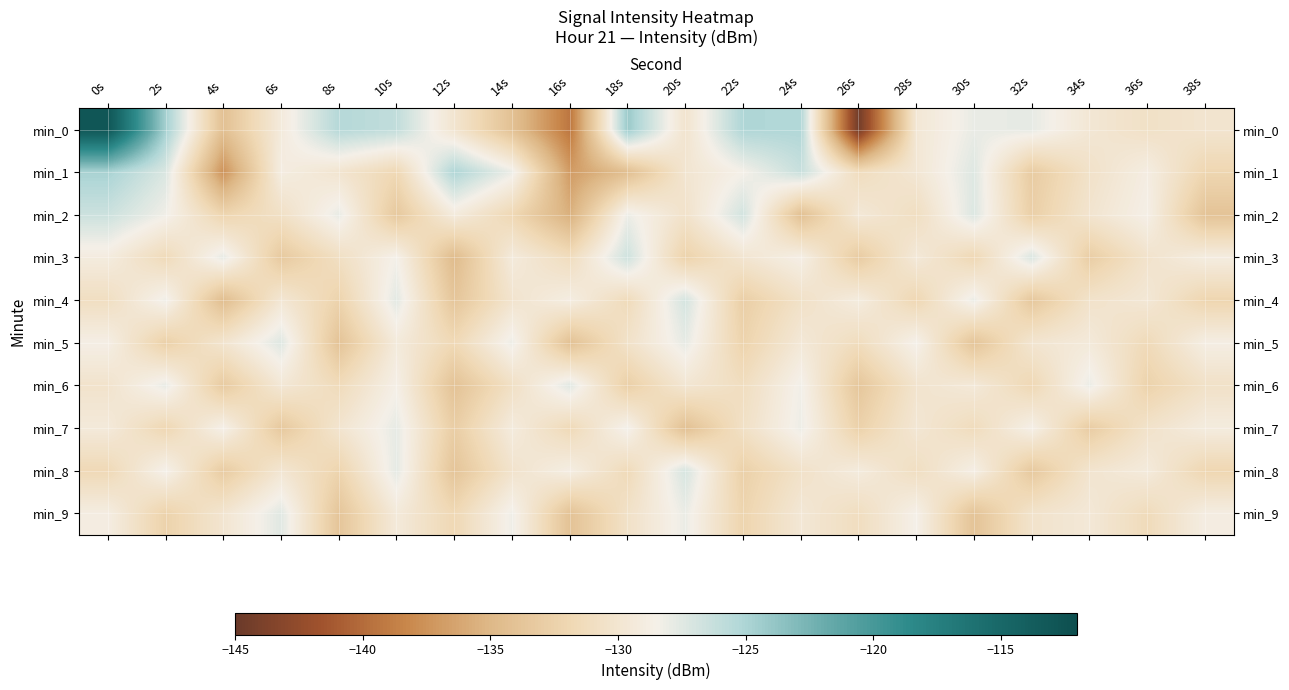

Reading right to left, what are all the values shown in this chart?

min_0: 38s=-130.1	36s=-130.7	34s=-129.8	32s=-127.8	30s=-127.9	28s=-129.7	26s=-144.5	24s=-125.2	22s=-125.1	20s=-130.2	18s=-124.2	16s=-139.3	14s=-134.1	12s=-130.1	10s=-126.0	8s=-125.4	6s=-129.3	4s=-134.2	2s=-124.6	0s=-112.9
min_1: 38s=-132.0	36s=-128.9	34s=-130.5	32s=-133.1	30s=-127.4	28s=-129.8	26s=-131.2	24s=-126.3	22s=-128.5	20s=-130.0	18s=-134.3	16s=-136.9	14s=-128.0	12s=-125.1	10s=-131.8	8s=-130.1	6s=-128.9	4s=-137.5	2s=-127.2	0s=-124.8
min_2: 38s=-133.9	36s=-128.6	34s=-130.1	32s=-132.7	30s=-127.3	28s=-131.0	26s=-129.6	24s=-134.2	22s=-126.8	20s=-130.4	18s=-128.1	16s=-135.6	14s=-131.8	12s=-129.2	10s=-133.4	8s=-127.9	6s=-130.7	4s=-132.1	2s=-128.3	0s=-126.5
min_3: 38s=-129.0	36s=-130.3	34s=-132.9	32s=-127.2	30s=-131.8	28s=-129.5	26s=-133.1	24s=-128.7	22s=-130.0	20s=-132.4	18s=-126.6	16s=-131.2	14s=-129.3	12s=-134.7	10s=-128.4	8s=-130.9	6s=-133.3	4s=-127.8	2s=-131.5	0s=-129.1
min_4: 38s=-132.1	36s=-129.7	34s=-130.4	32s=-133.5	30s=-128.0	28s=-131.9	26s=-129.1	24s=-130.6	22s=-132.8	20s=-126.9	18s=-131.4	16s=-128.9	14s=-130.2	12s=-133.7	10s=-127.6	8s=-132.3	6s=-129.8	4s=-134.5	2s=-128.2	0s=-131.0
min_5: 38s=-128.8	36s=-131.5	34s=-129.4	32s=-130.0	30s=-133.8	28s=-128.4	26s=-131.2	24s=-129.6	22s=-132.3	20s=-127.8	18s=-130.5	16s=-134.1	14s=-128.1	12s=-131.7	10s=-129.3	8s=-133.9	6s=-127.4	4s=-130.1	2s=-132.6	0s=-128.7
min_6: 38s=-130.6	36s=-132.4	34s=-128.0	32s=-131.8	30s=-129.5	28s=-130.2	26s=-133.6	24s=-128.3	22s=-131.1	20s=-129.9	18s=-132.7	16s=-127.5	14s=-130.8	12s=-134.0	10s=-128.6	8s=-131.4	6s=-129.7	4s=-133.2	2s=-127.9	0s=-130.3
min_7: 38s=-129.1	36s=-130.4	34s=-133.0	32s=-128.6	30s=-131.3	28s=-129.8	26s=-132.5	24s=-128.1	22s=-130.7	20s=-134.2	18s=-128.3	16s=-131.6	14s=-129.2	12s=-132.9	10s=-127.8	8s=-130.1	6s=-133.4	4s=-128.5	2s=-131.9	0s=-129.4
min_8: 38s=-132.0	36s=-129.3	34s=-130.1	32s=-133.4	30s=-128.7	28s=-131.0	26s=-129.2	24s=-130.5	22s=-132.6	20s=-127.0	18s=-131.5	16s=-128.8	14s=-130.3	12s=-133.8	10s=-127.7	8s=-132.2	6s=-129.9	4s=-133.1	2s=-128.4	0s=-131.7
min_9: 38s=-128.9	36s=-131.4	34s=-129.6	32s=-130.3	30s=-133.9	28s=-128.5	26s=-131.1	24s=-129.7	22s=-132.2	20s=-128.0	18s=-130.6	16s=-134.0	14s=-128.2	12s=-131.8	10s=-129.4	8s=-133.7	6s=-127.5	4s=-130.0	2s=-132.4	0s=-128.9